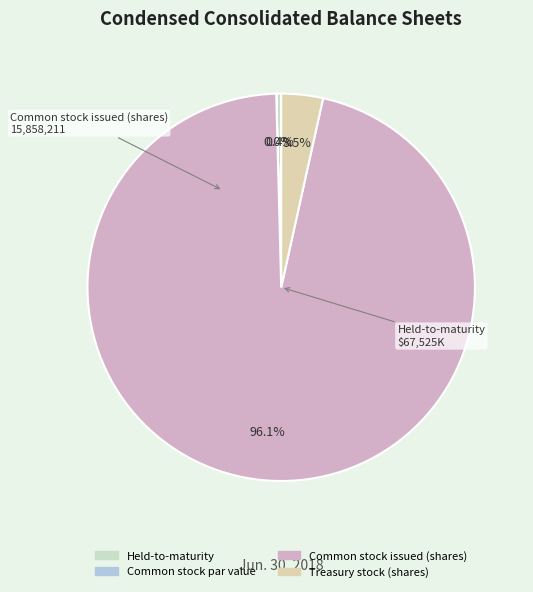

What percentage is NOT represented by Common stock par value?

100.0%